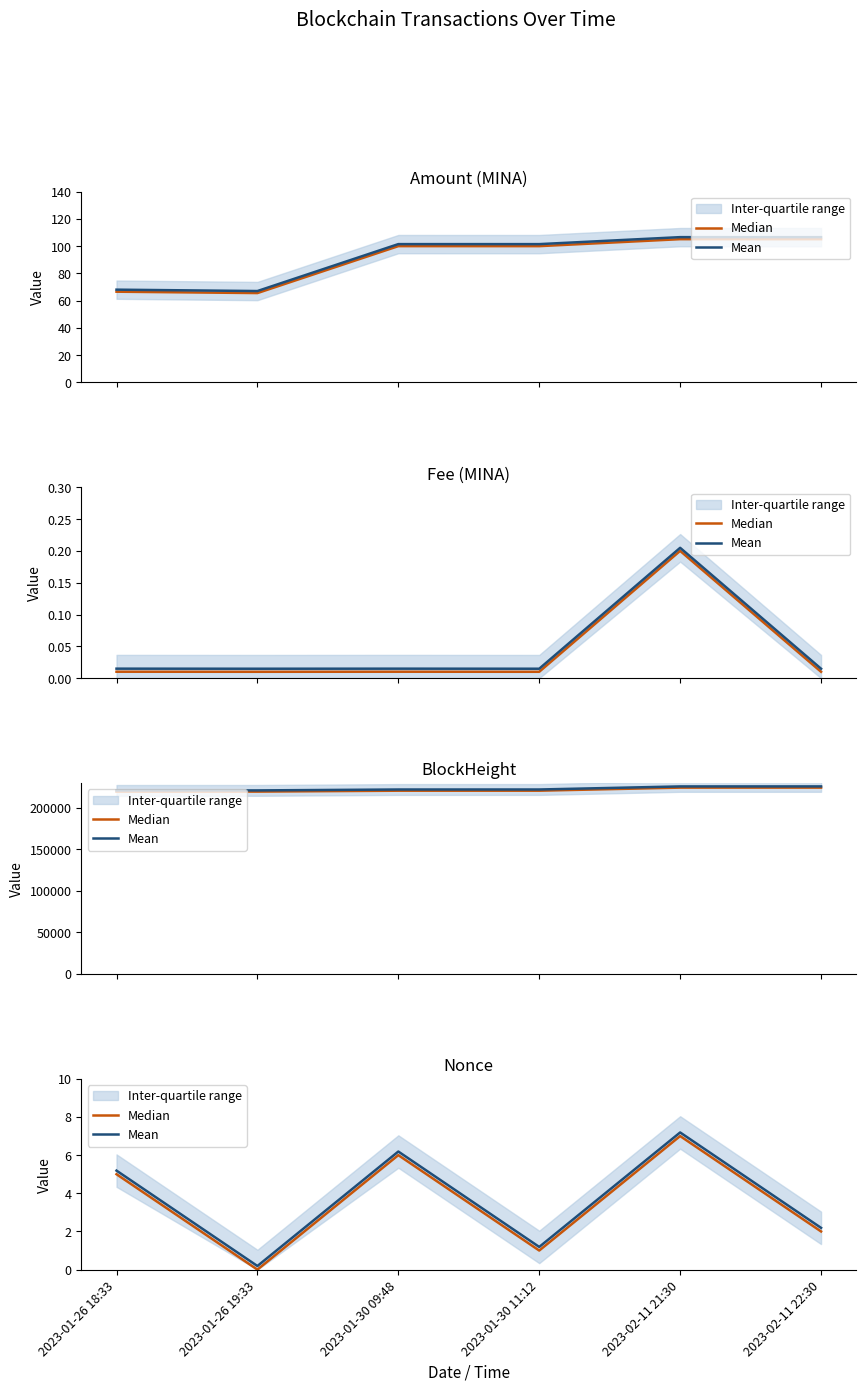

At 2023-01-26 19:33, list the series in order from largest to smallest.

Mean, Median